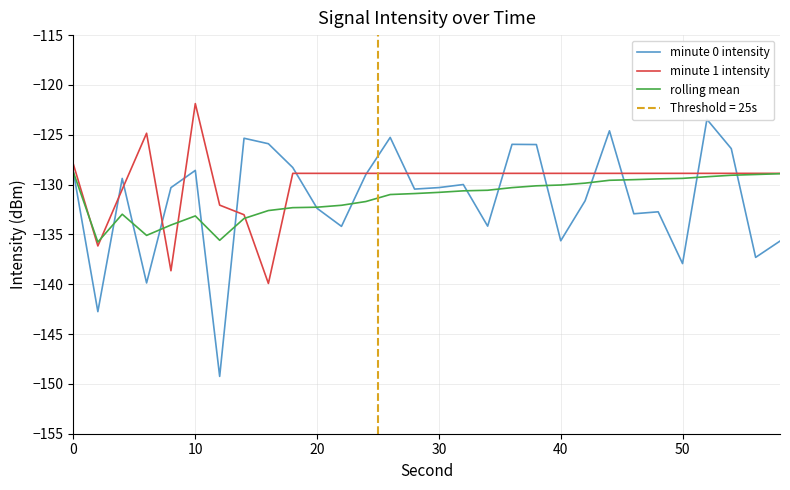

What are all the series names shown in the legend?

minute 0 intensity, minute 1 intensity, rolling mean